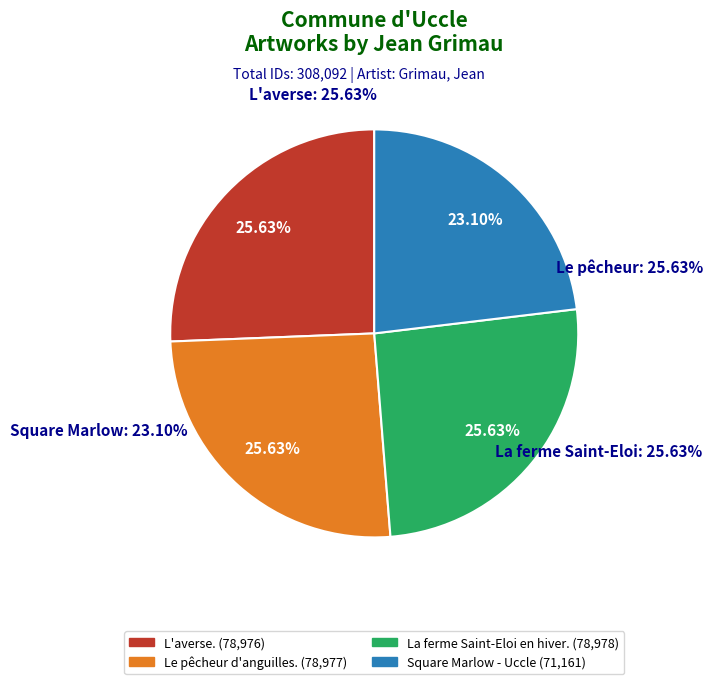

To the nearest percent, what is the difference between the largest and smallest slice percentages?

3%